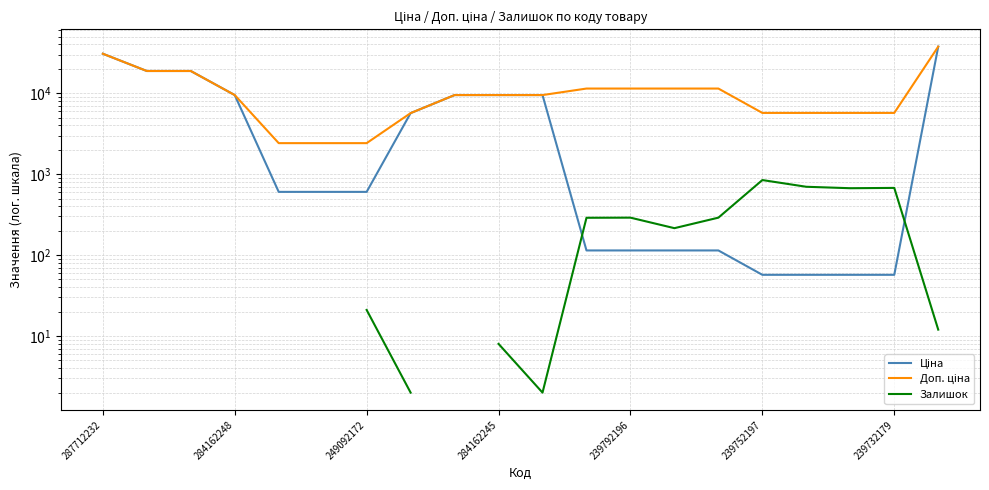

True or false: Доп. ціна and Залишок cross at least once.

False